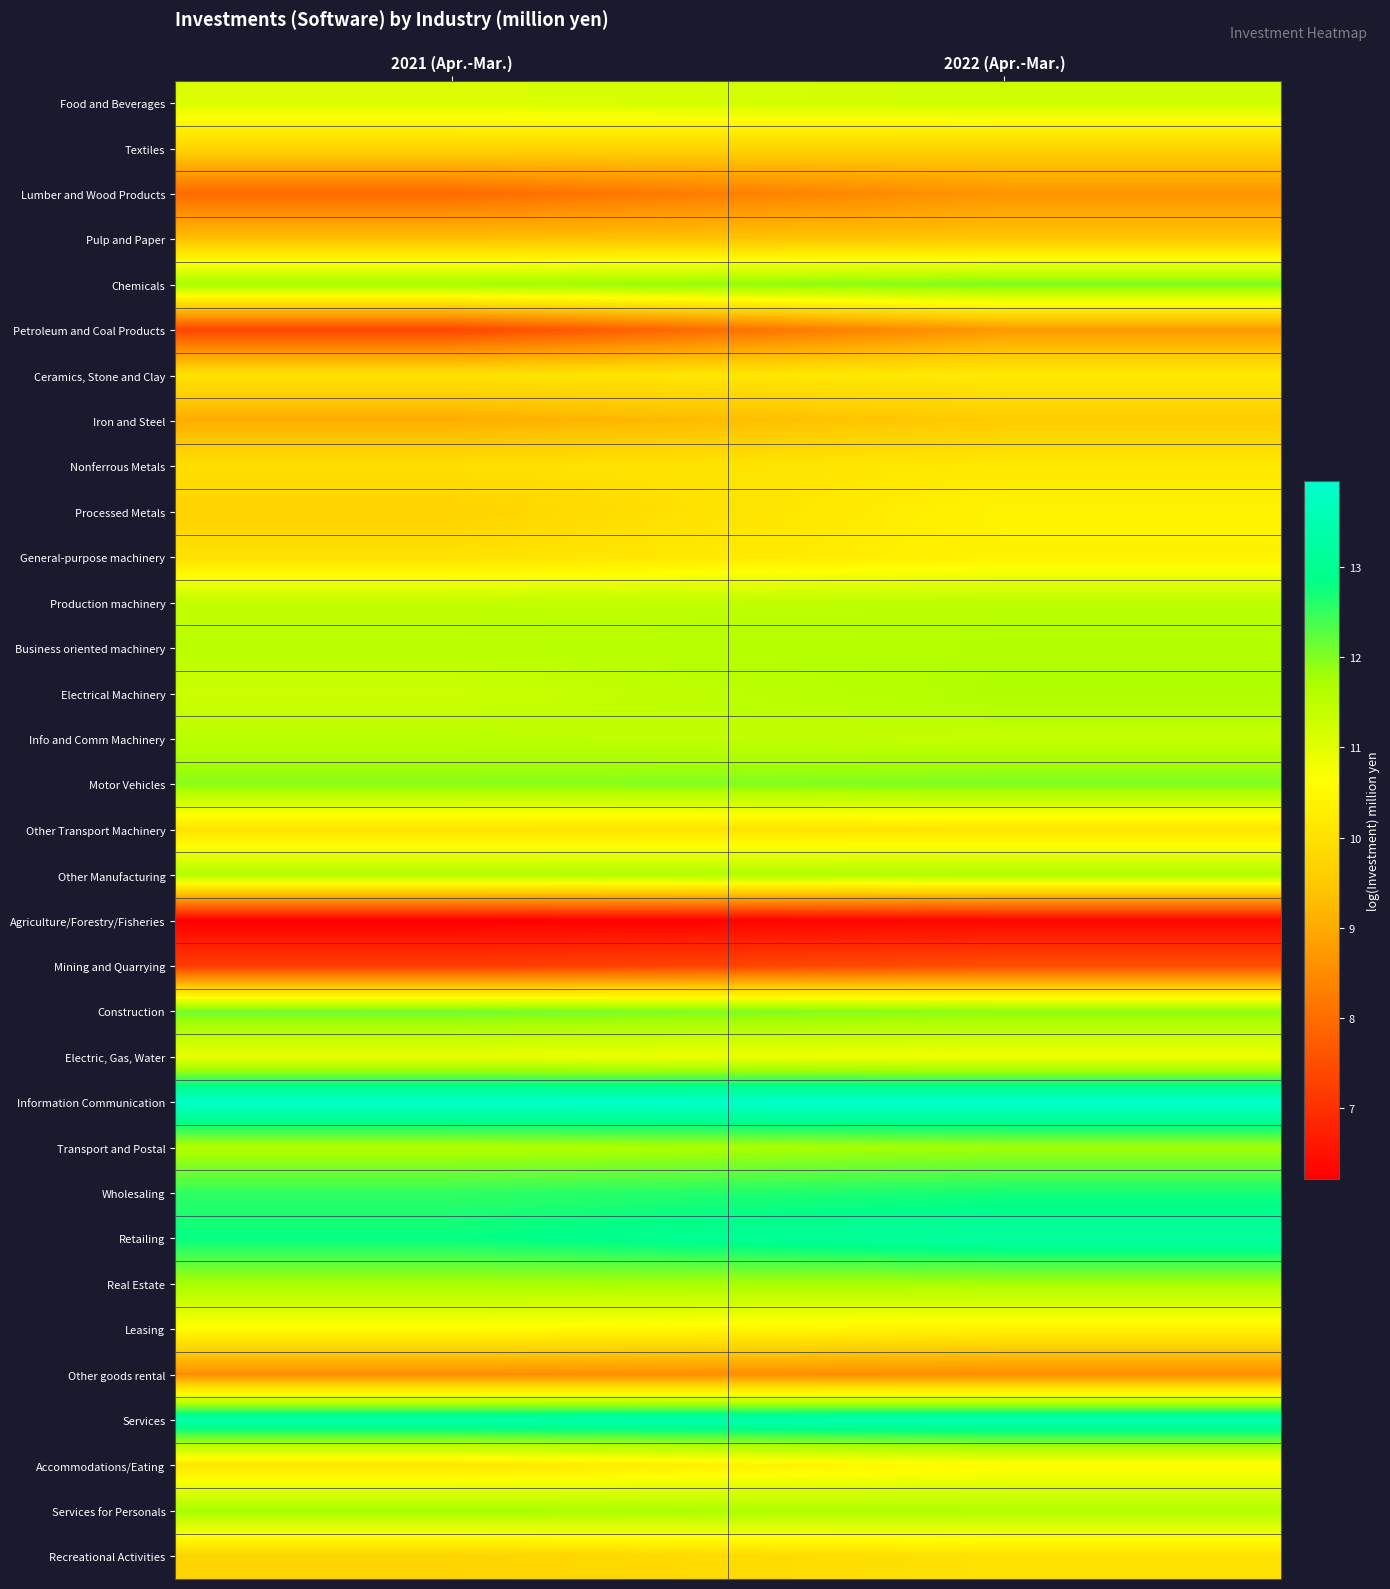

At how many categories does at least one series exceed 12?

2